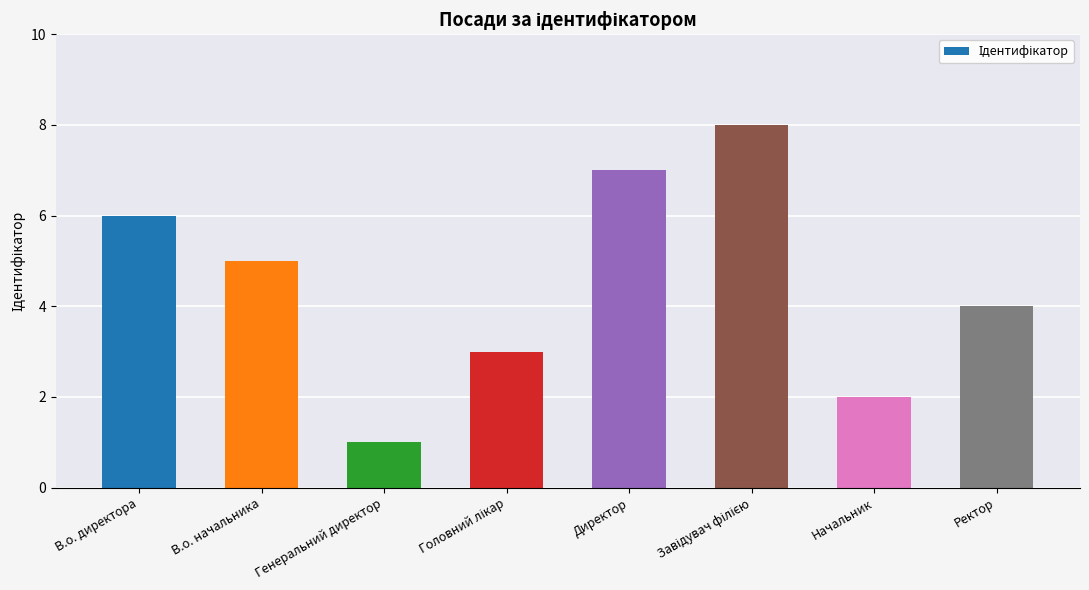

True or false: the data shows 3 at Начальник.

False